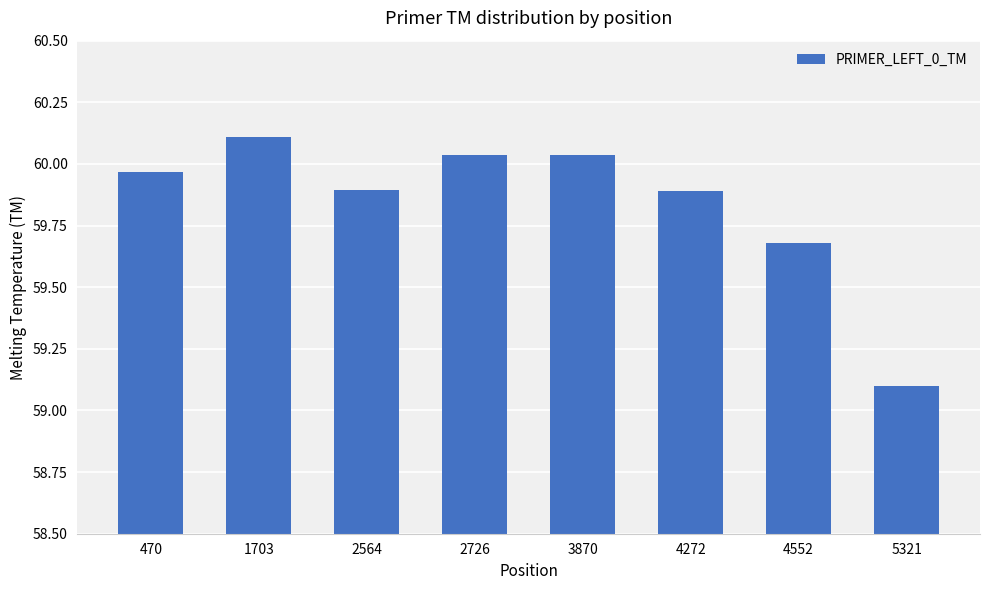

Count the number of categories in the chart.

8